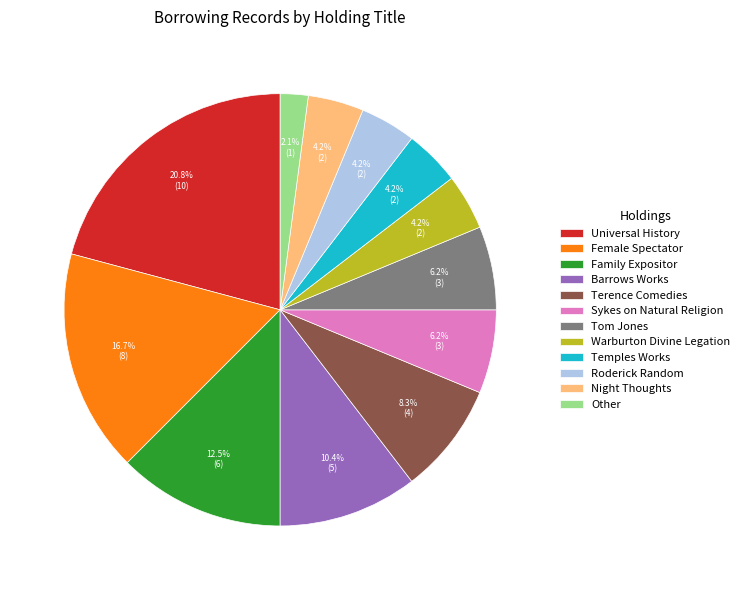

To the nearest percent, what portion does Other represent?

2%